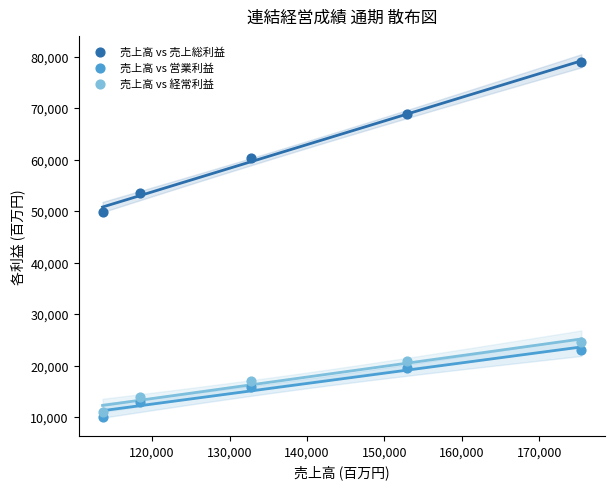

Which series reaches the maximum Y coordinate?

売上高 vs 売上総利益